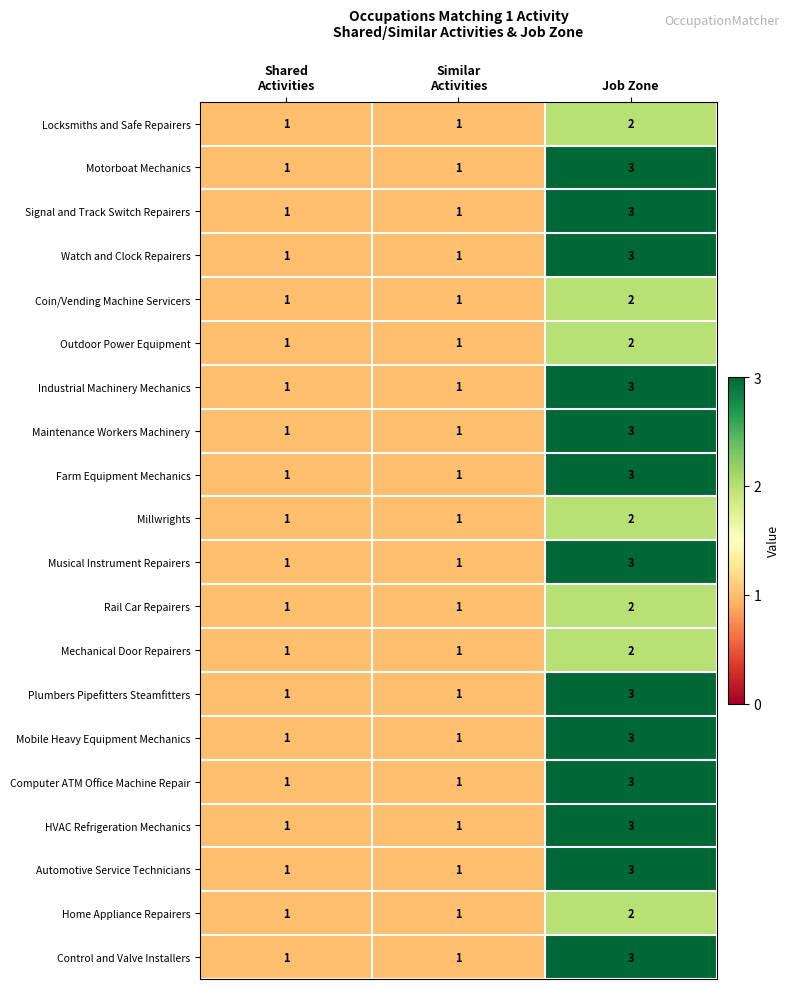

Is it true that Watch and Clock Repairers equals 3 at Job Zone?

True